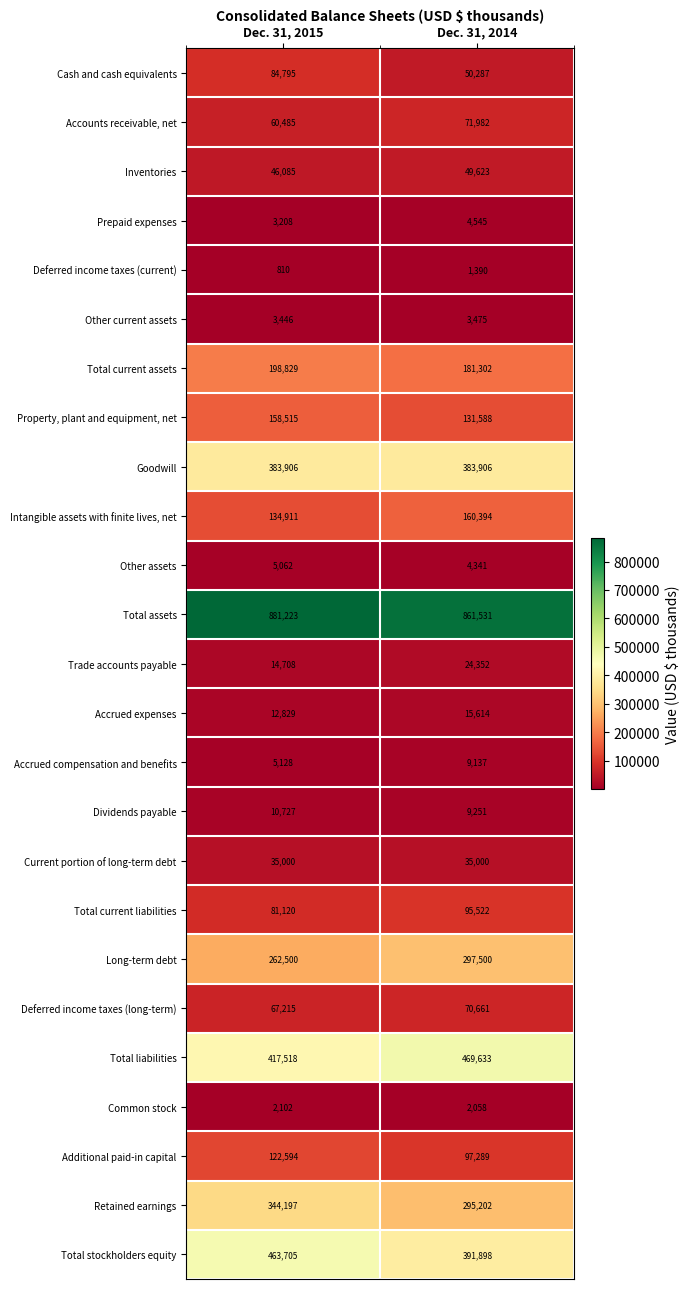

List the series in order of their peak value, lowest first.

Deferred income taxes (current), Common stock, Other current assets, Prepaid expenses, Other assets, Accrued compensation and benefits, Dividends payable, Accrued expenses, Trade accounts payable, Current portion of long-term debt, Inventories, Deferred income taxes (long-term), Accounts receivable, net, Cash and cash equivalents, Total current liabilities, Additional paid-in capital, Property, plant and equipment, net, Intangible assets with finite lives, net, Total current assets, Long-term debt, Retained earnings, Goodwill, Total stockholders equity, Total liabilities, Total assets